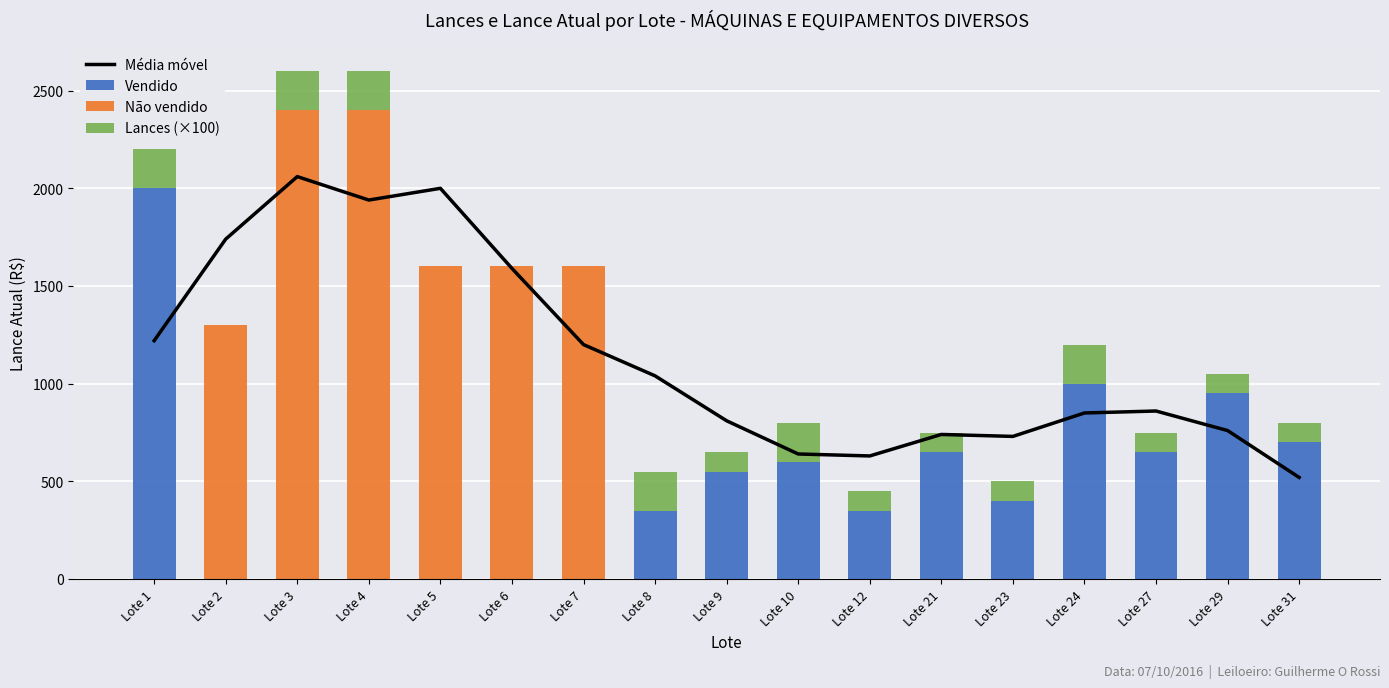

What is the total value across all series at Lote 21?

1490